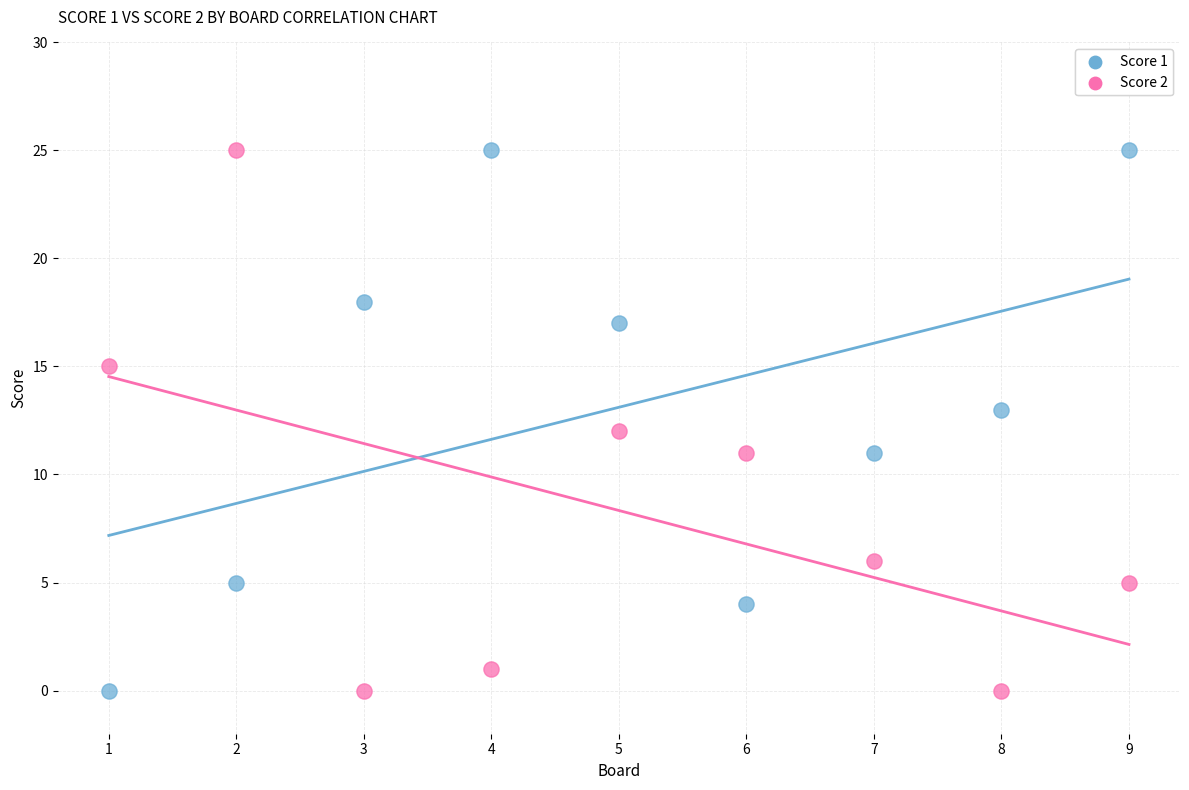

What is the X range (max minus min) for the scatter plot?

8